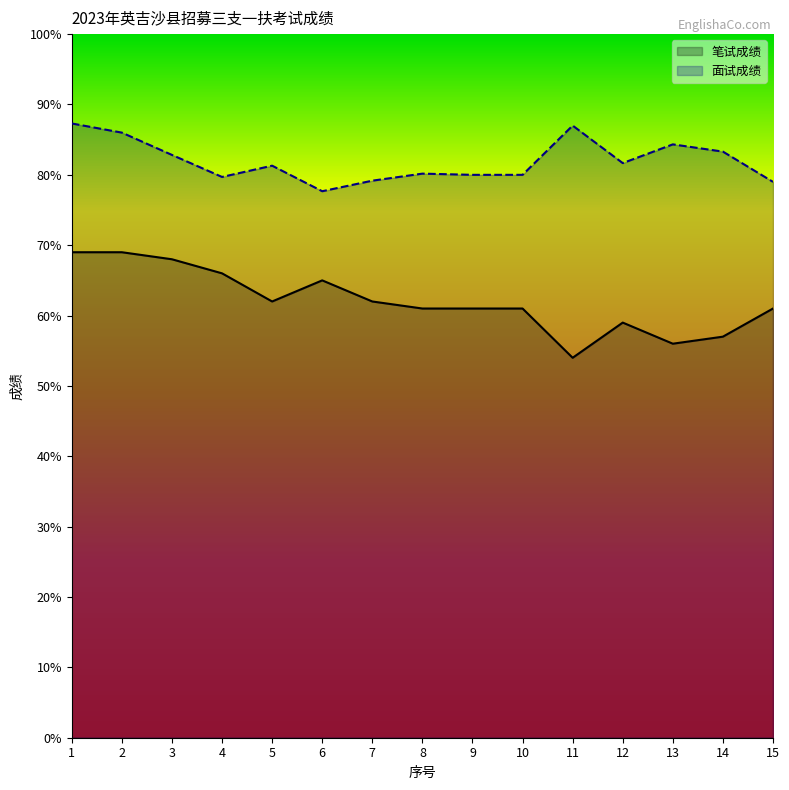

How many data points in 面试成绩 are less than 81?

7